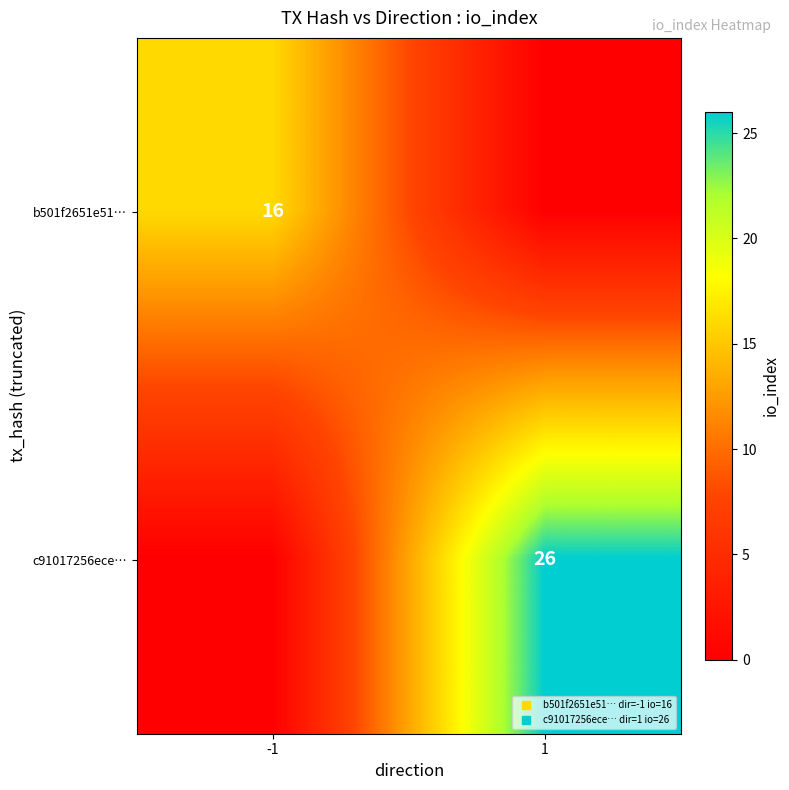

Which series has the largest total across all categories?

c91017256ece…